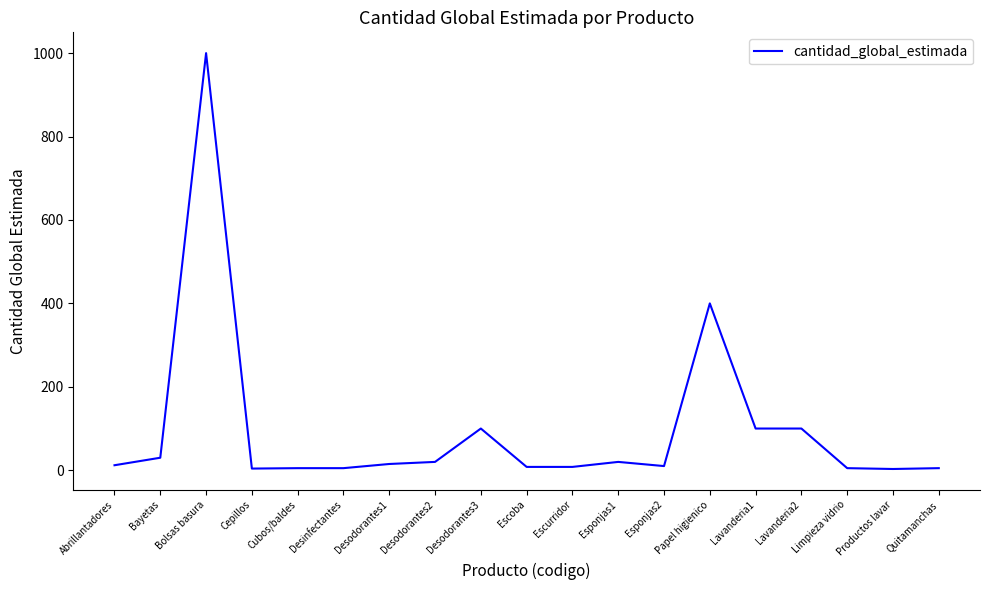

What is the difference between the maximum and minimum values?

997